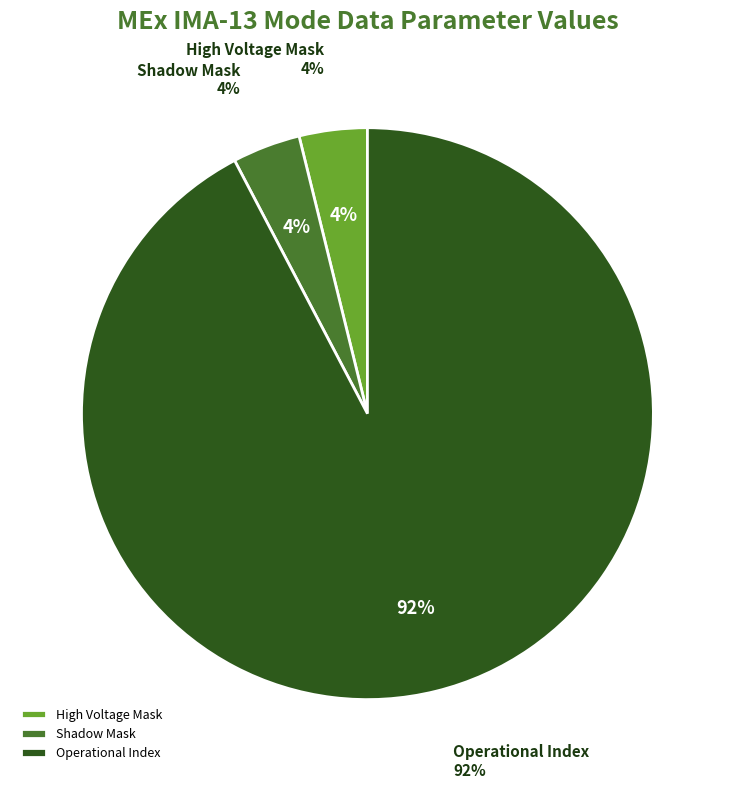

Is it true that Shadow Mask is 4% of the pie?

True